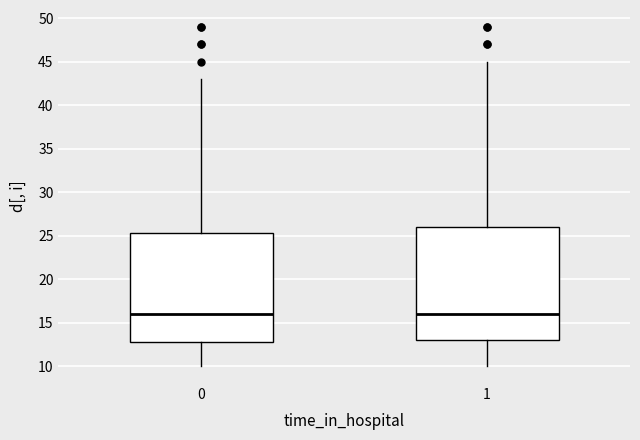

Reading left to right, read every box against the y-axis: the position of its median line, the range the box covers, and the ends of its whiskers. The values are not printed on the chart, so give them approximately, as read against the axis.

0: median 16.0, box 13.0 to 25.5, whiskers 10.0 to 43.0
1: median 16.0, box 13.0 to 26.0, whiskers 10.0 to 45.0